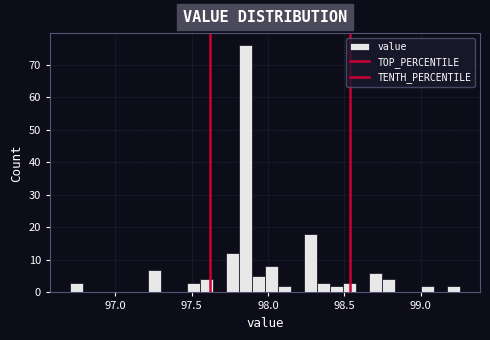

Around what value on the x-axis is the tallest bar? Give the approximate position of its centre, as read against the axis.

97.85